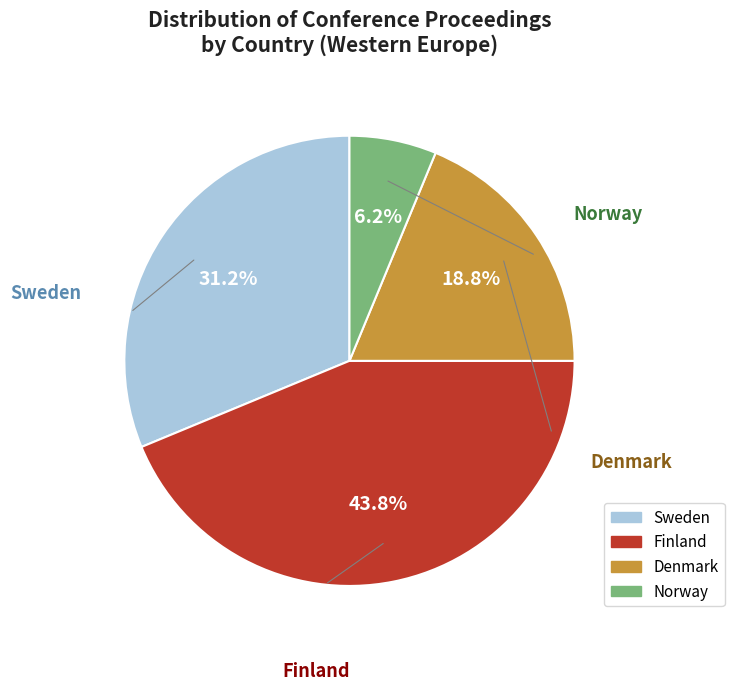

Do Norway and Denmark together represent more than half of the pie?

No